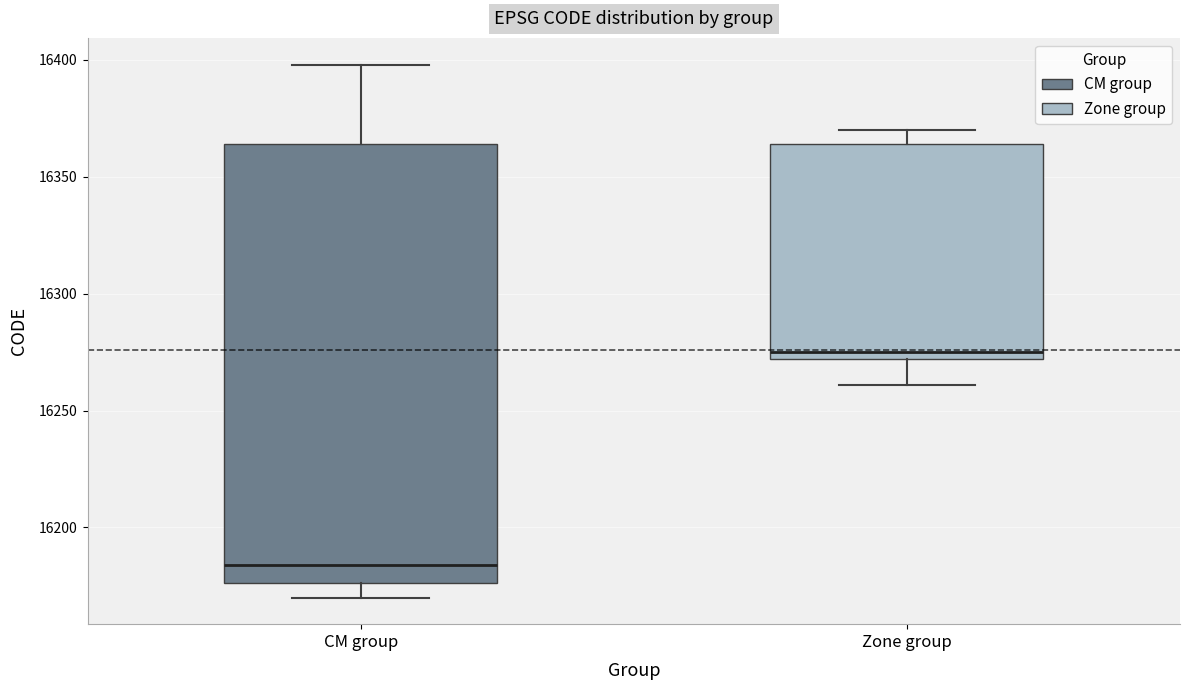

Which box's median line is the highest?

Zone group